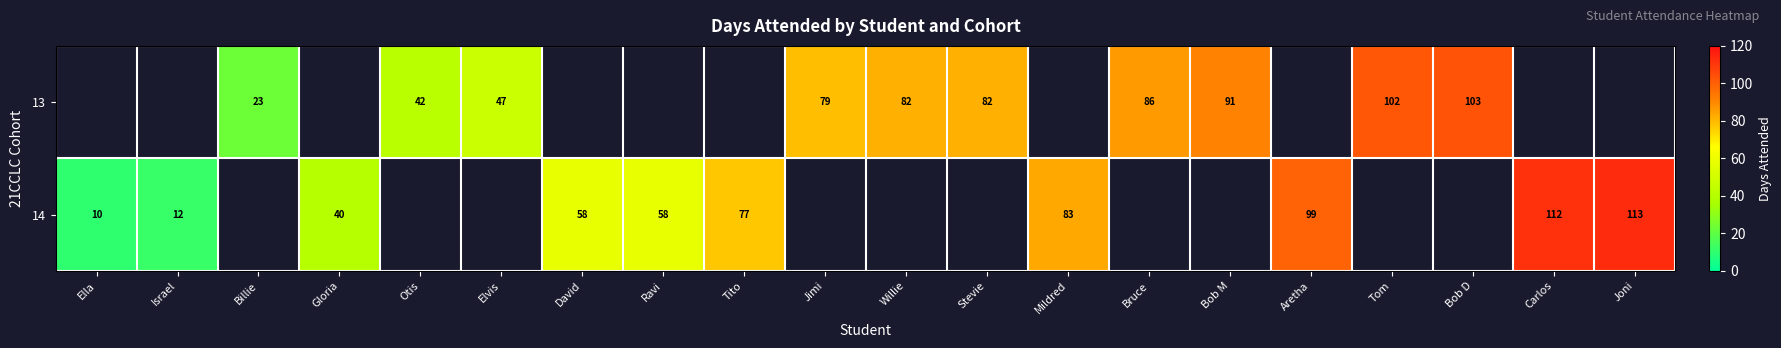

True or false: 13 has a value of 82 at Stevie.

True